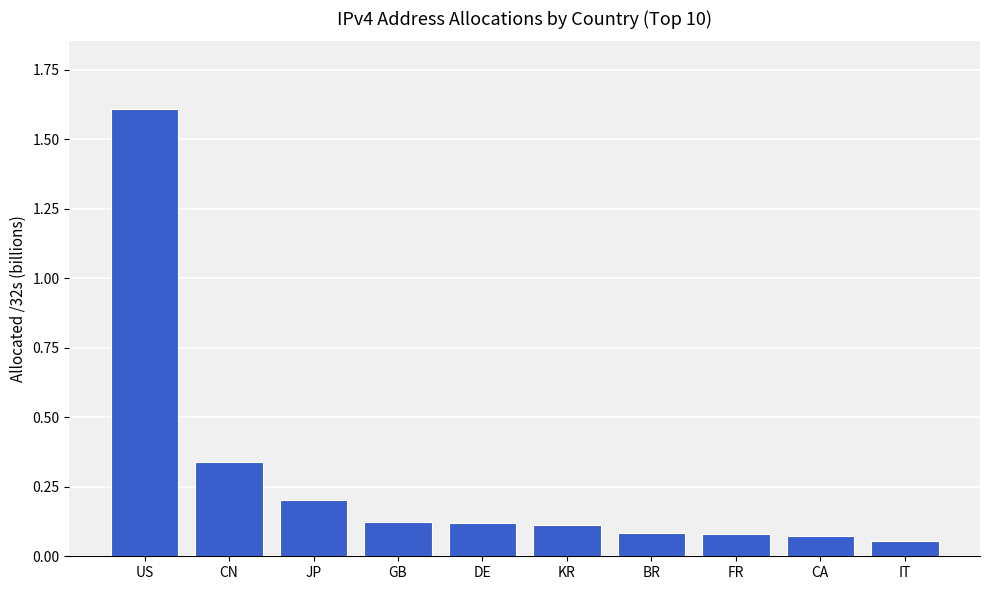

Between IT and KR, which is larger?

KR